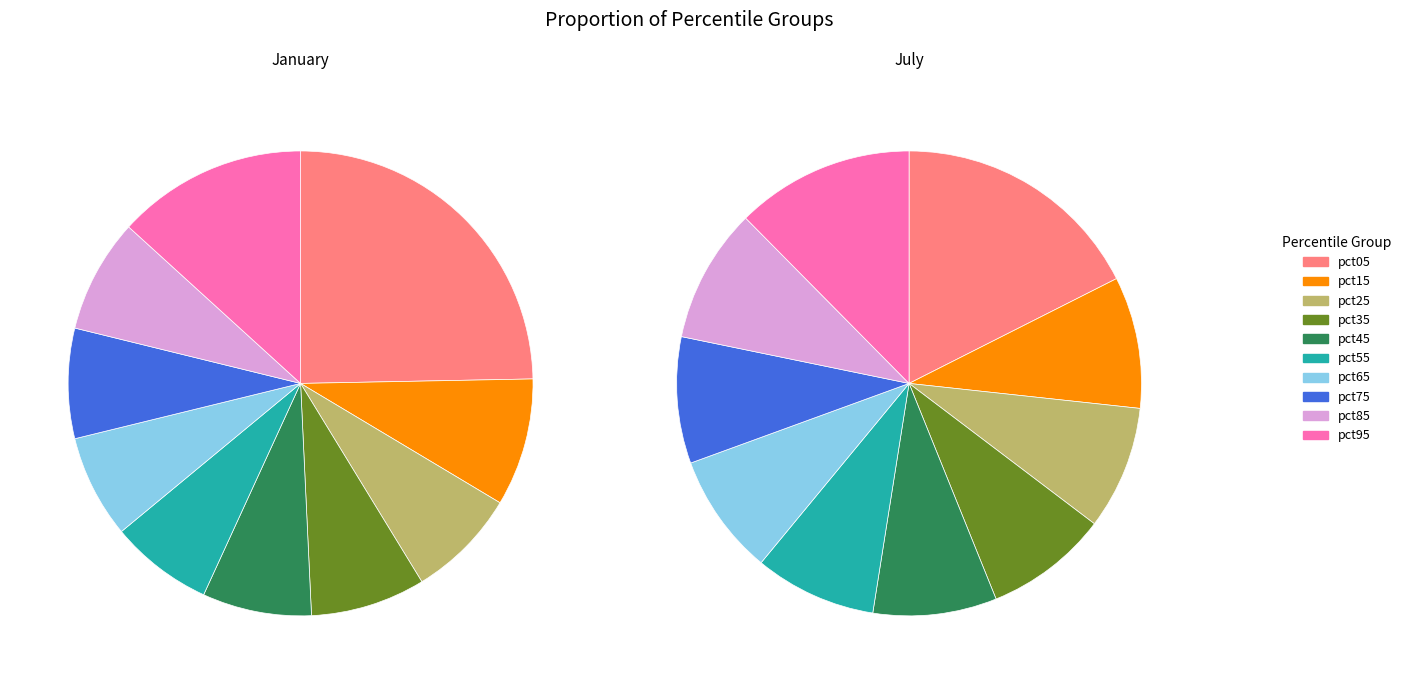

To the nearest percent, what percentage of the pie is 4?

9%